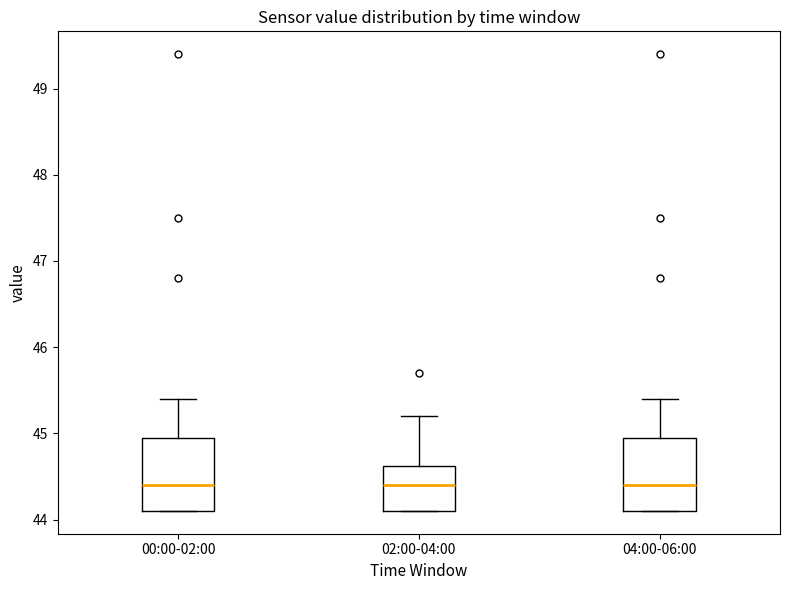

Where does the upper whisker of the box for 04:00-06:00 end on the y-axis? The values are not printed on the chart, so give them approximately, as read against the axis.

45.4